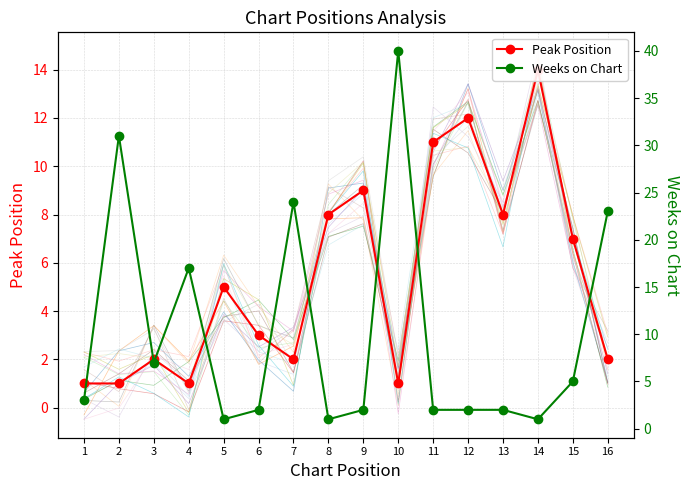

The value of Peak Position at 2 is 1. True or false?

True